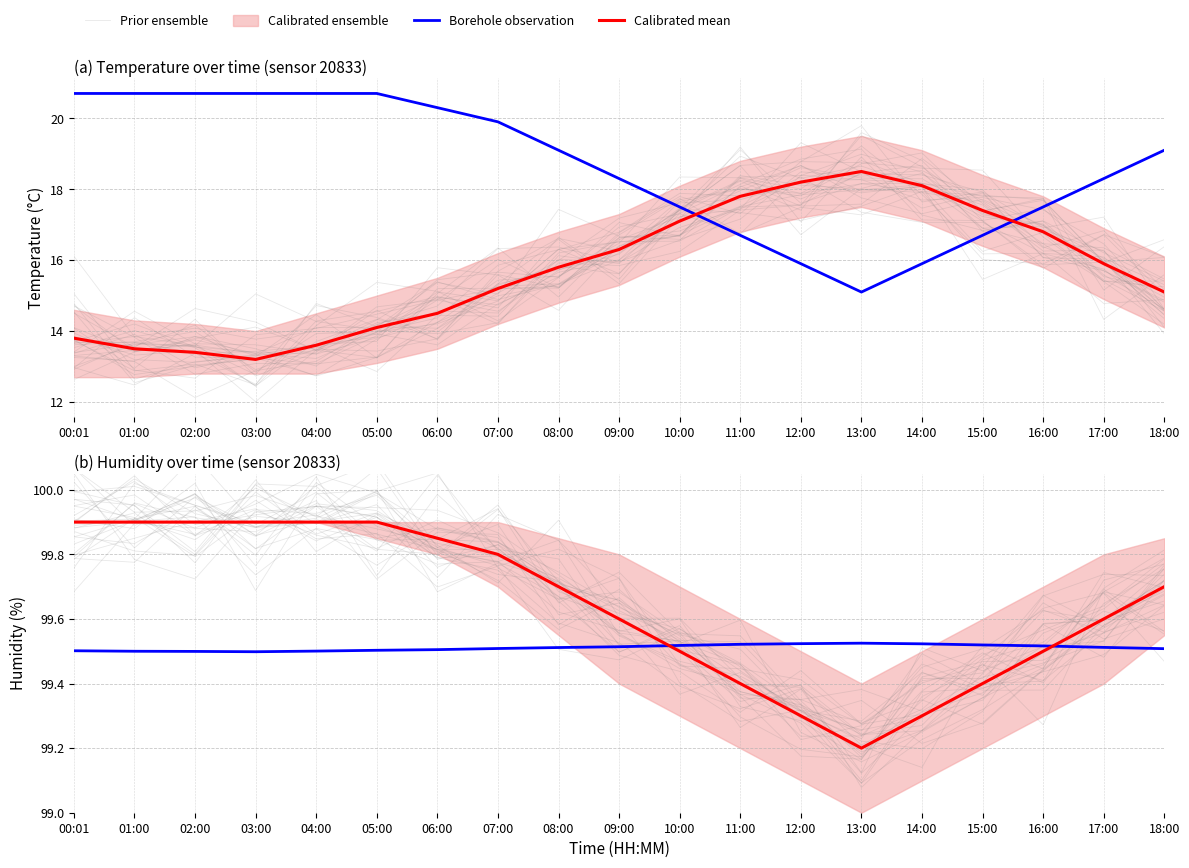

At how many categories does at least one series exceed 99?

19